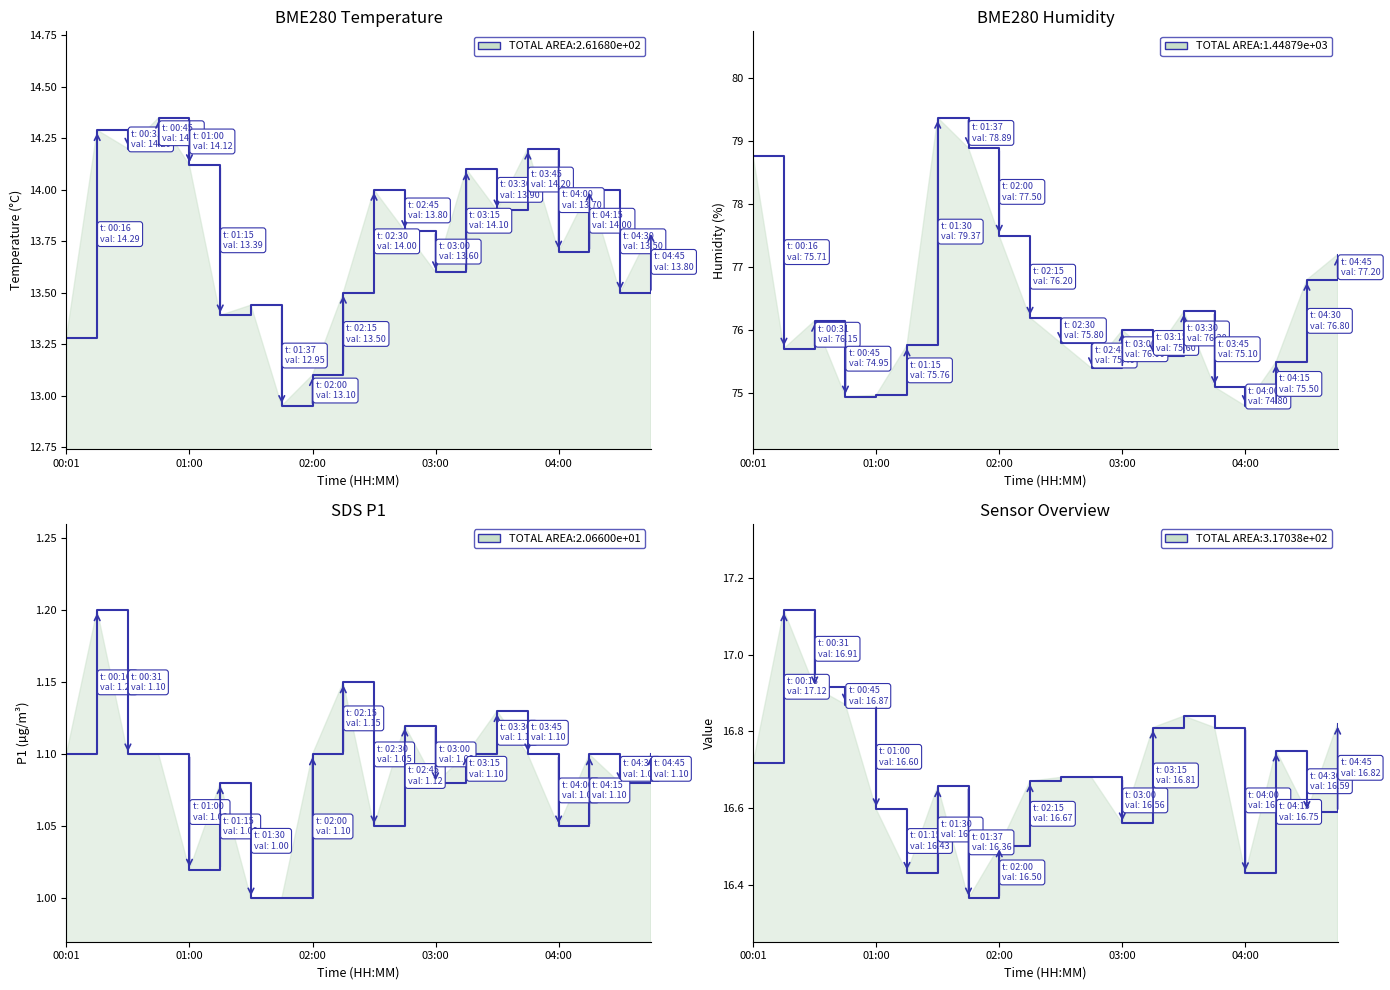

At which category is the sum across all series the highest?

6